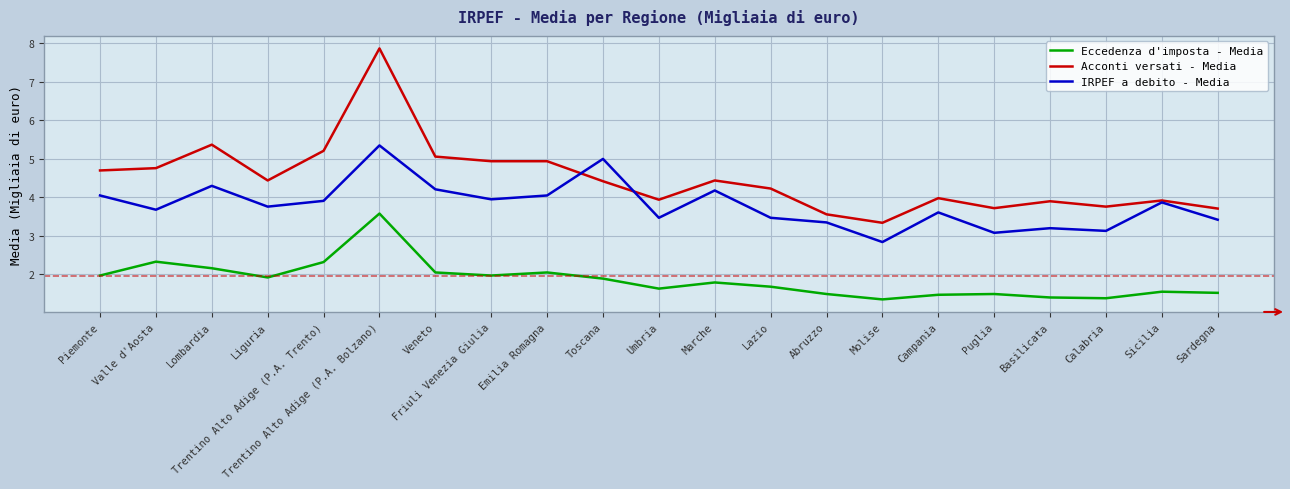

Which series has the largest range (max minus min)?

Acconti versati - Media